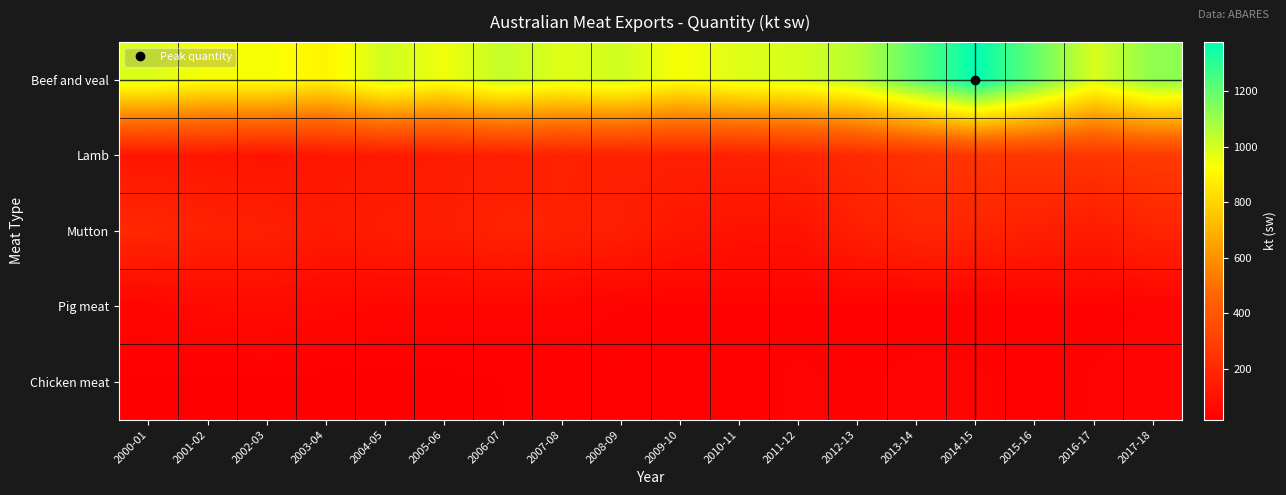

What is the spread (max minus min) of values at 2011-12?

964.6